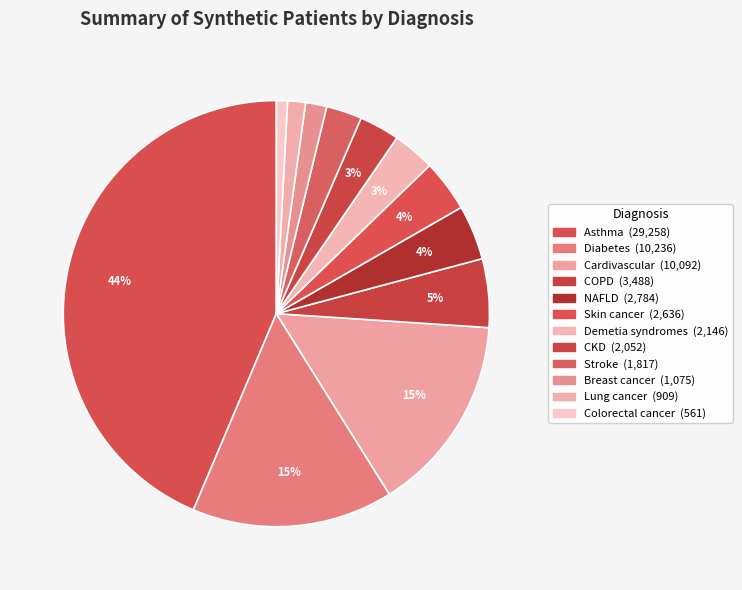

How many segments does this pie chart have?

12